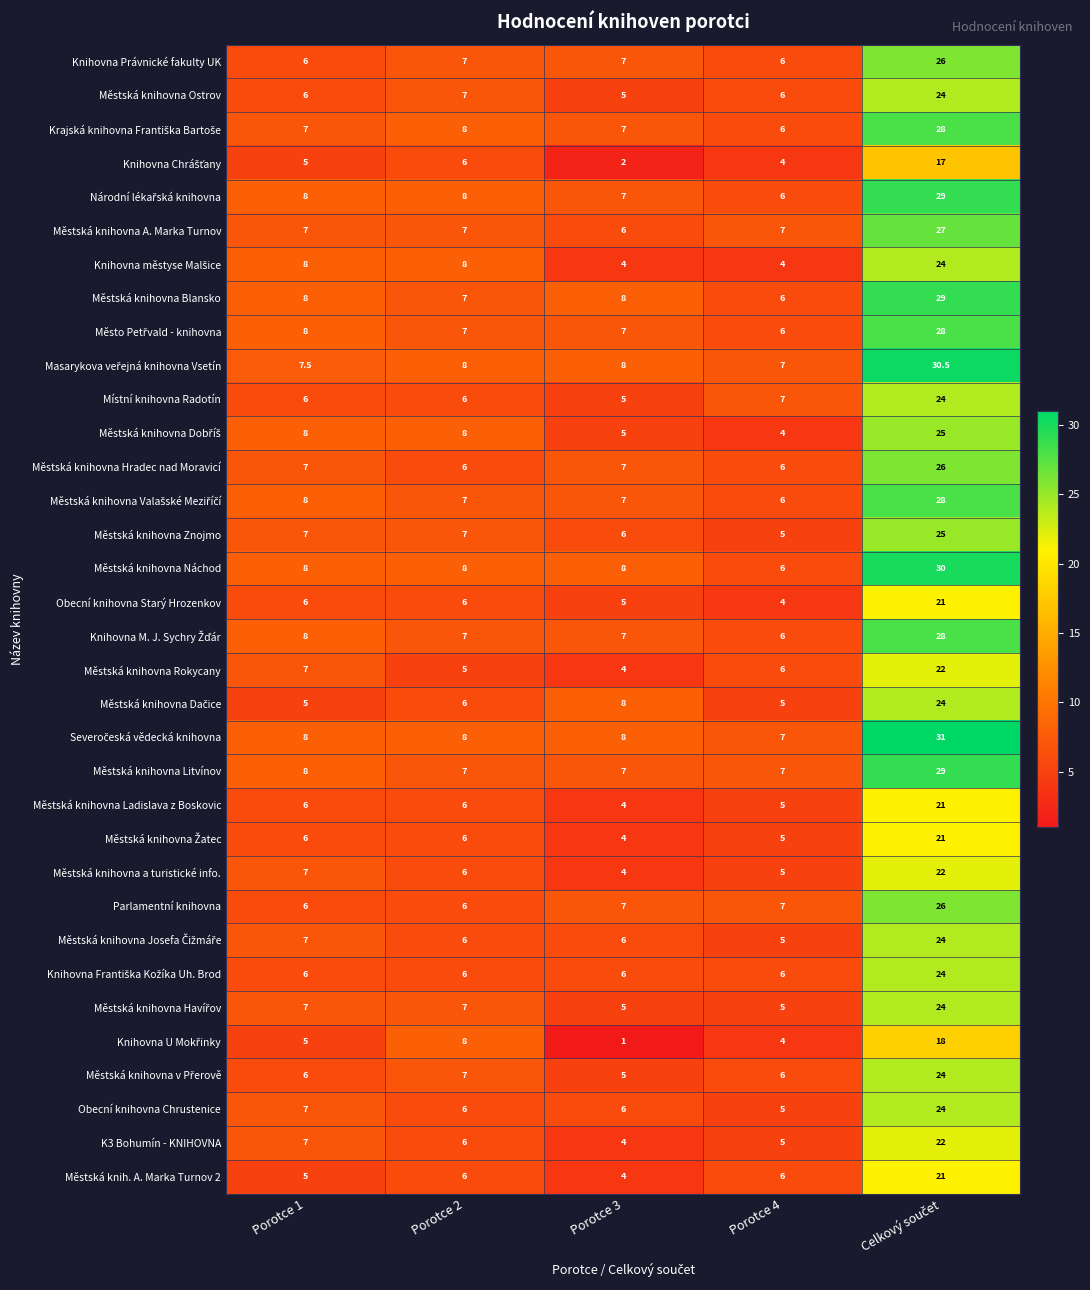

What value does the Městská knihovna Ladislava z Boskovic series have at Porotce 3?

4.0